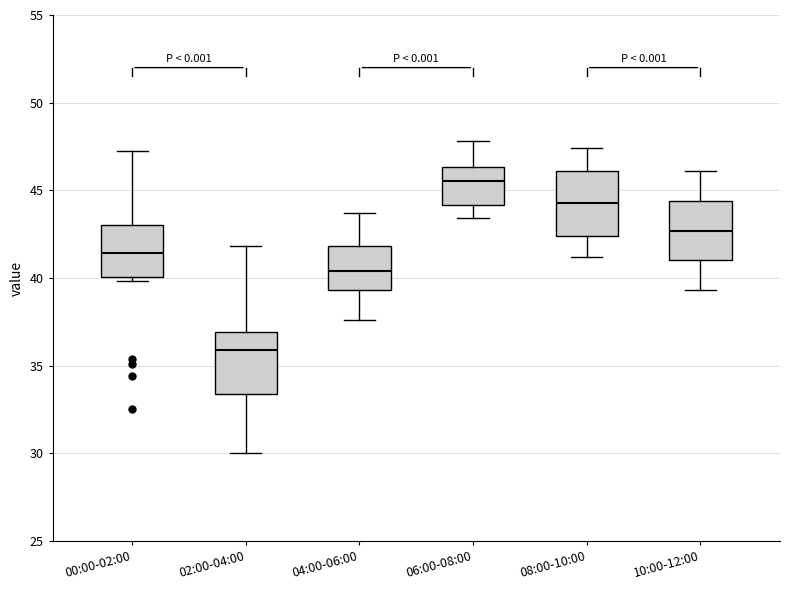

Reading left to right, transcribe this box plot: for each box, give where its median line is, the range the box spans, and where its two whiskers end, as read against the y-axis. The values are not printed on the chart, so give them approximately, as read against the axis.

00:00-02:00: median 41.5, box 40.0 to 43.0, whiskers 40.0 (just below the box's lower edge) to 47.5
02:00-04:00: median 36.0, box 33.5 to 37.0, whiskers 30.0 to 42.0
04:00-06:00: median 40.5, box 39.5 to 42.0, whiskers 37.5 to 43.5
06:00-08:00: median 45.5, box 44.0 to 46.5, whiskers 43.5 to 48.0
08:00-10:00: median 44.5, box 42.5 to 46.0, whiskers 41.0 to 47.5
10:00-12:00: median 42.5, box 41.0 to 44.5, whiskers 39.5 to 46.0